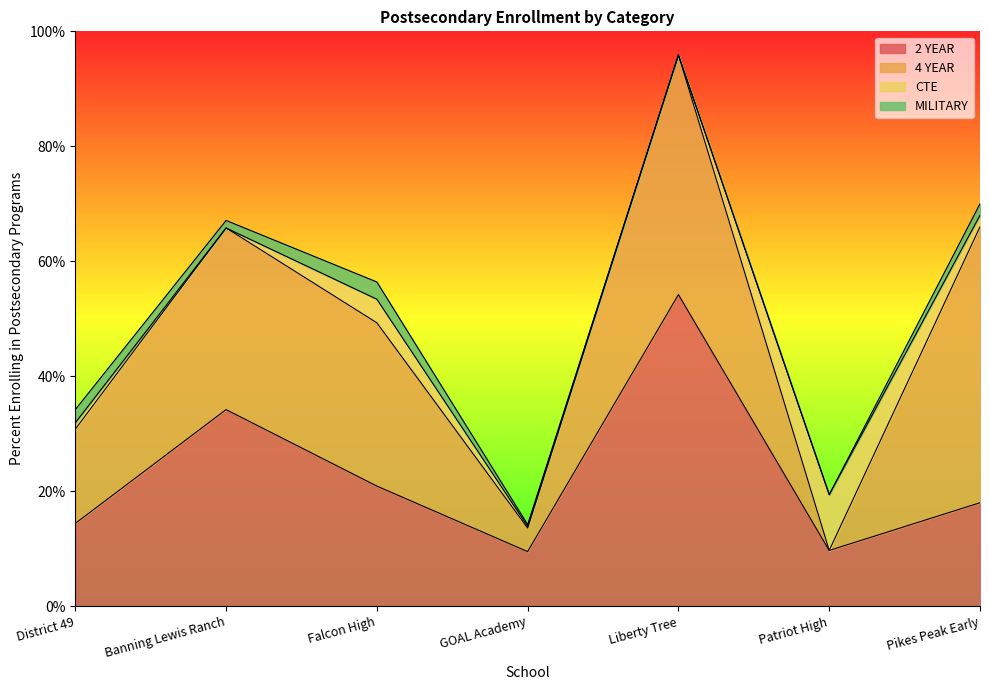

The CTE series shows 0.0 at GOAL Academy. True or false?

False